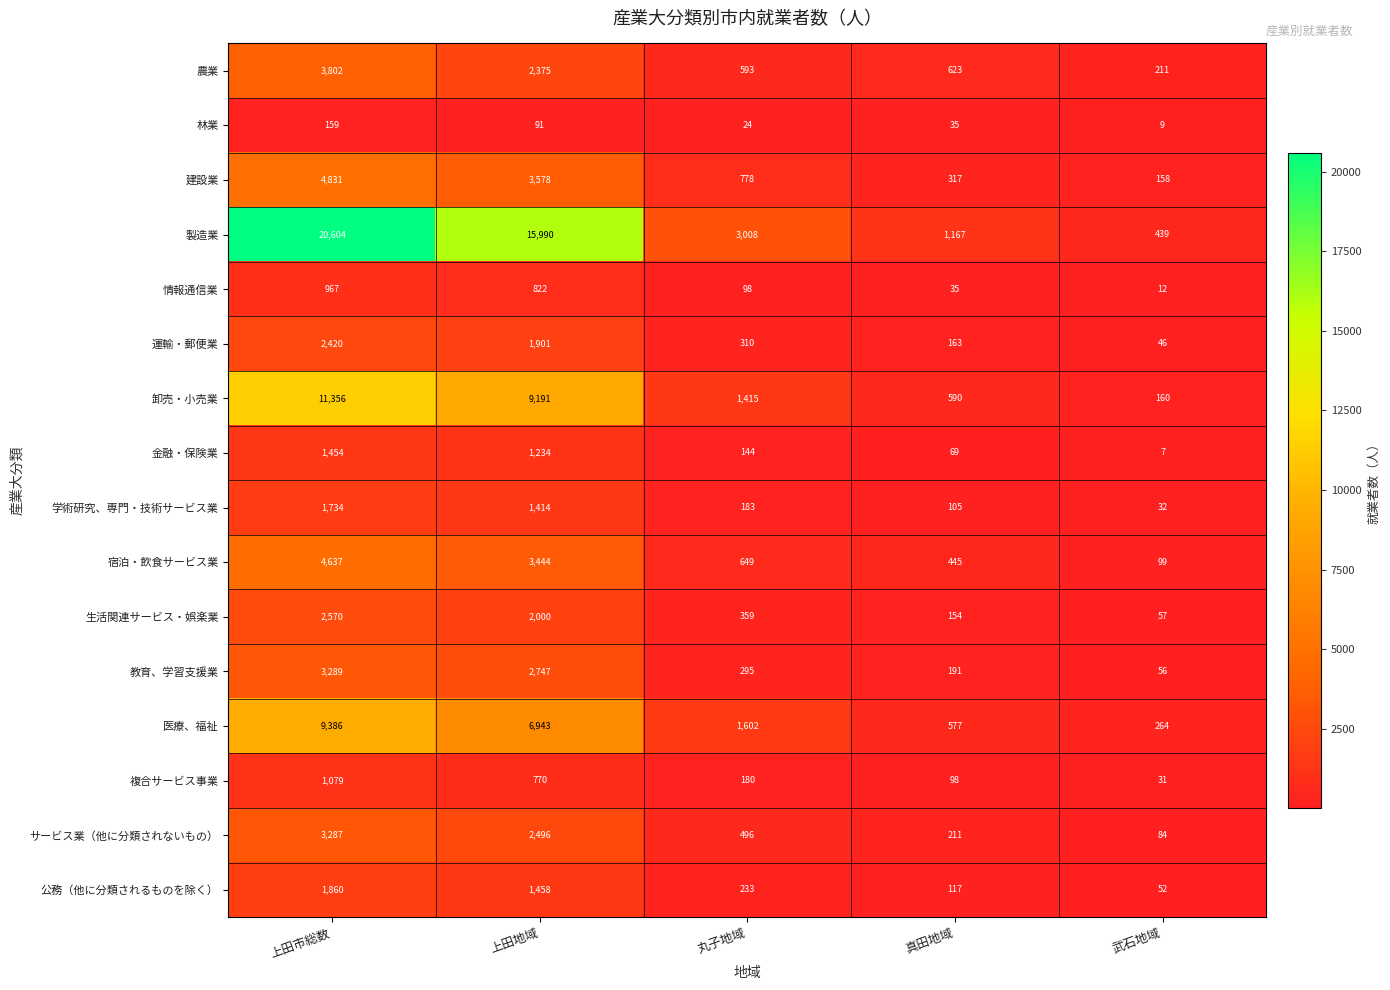

Which series has the widest spread of values?

製造業